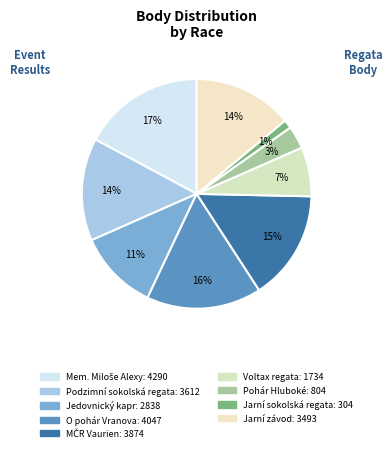

What is the ratio of the value at Jarní závod to the value at O pohár Vranova?

0.9